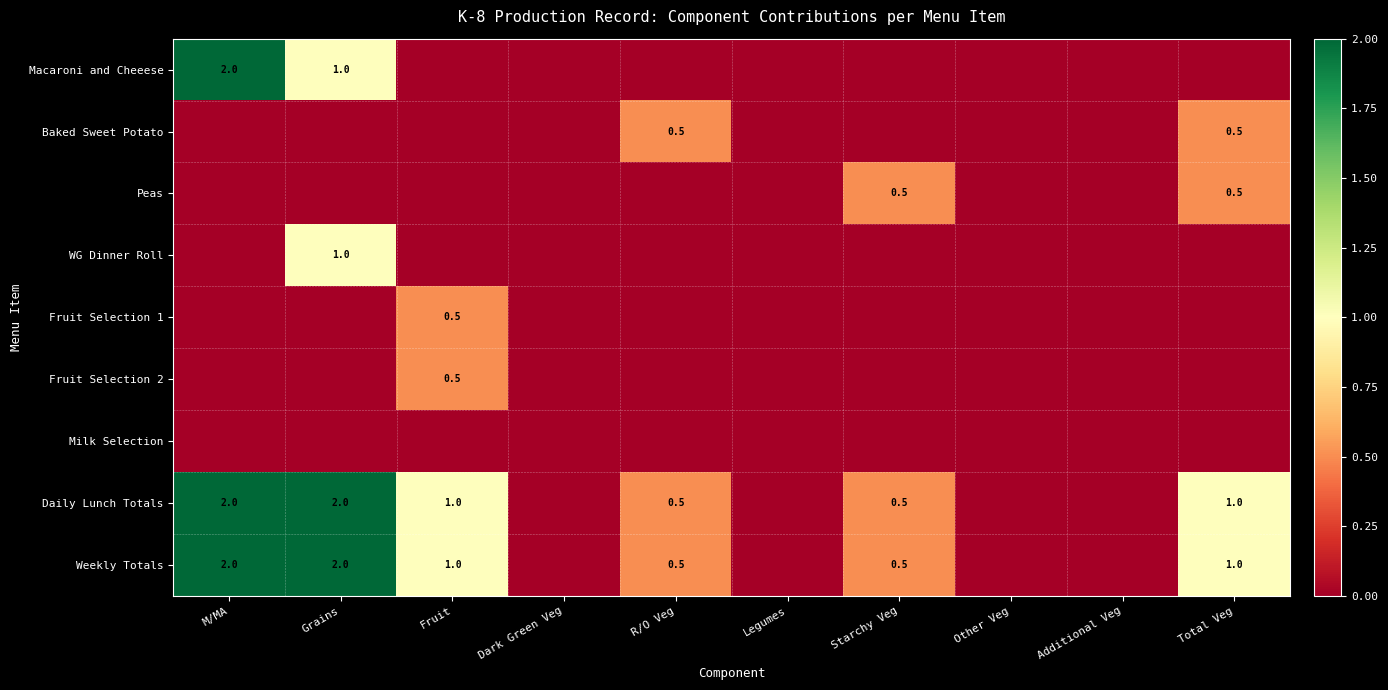

Between Legumes and Additional Veg, which is larger?

Legumes